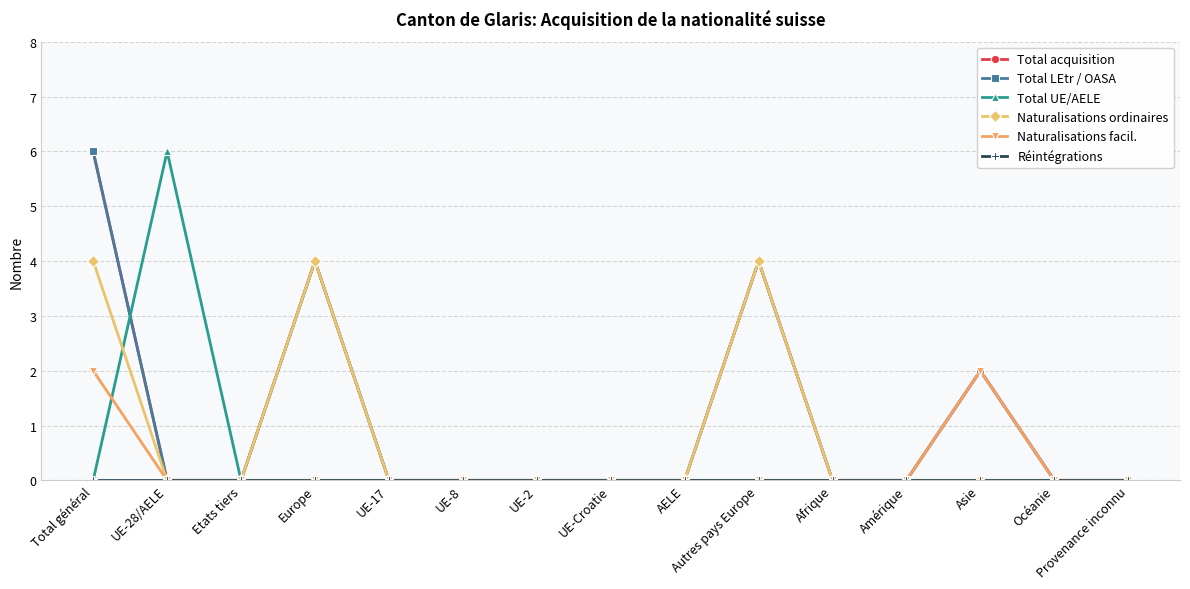

At which category is the sum across all series the highest?

Total général